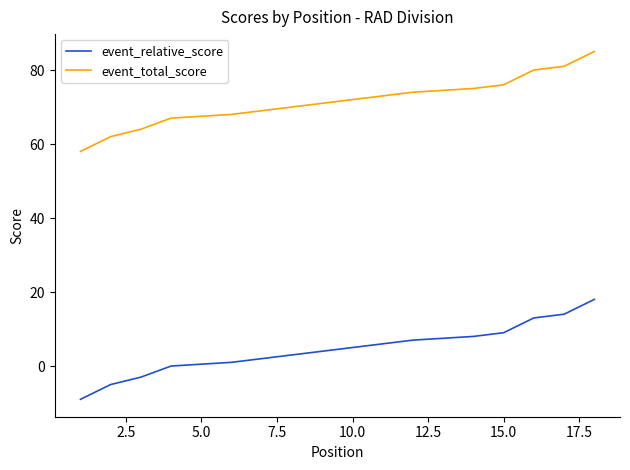

How many lines are shown in the chart?

2